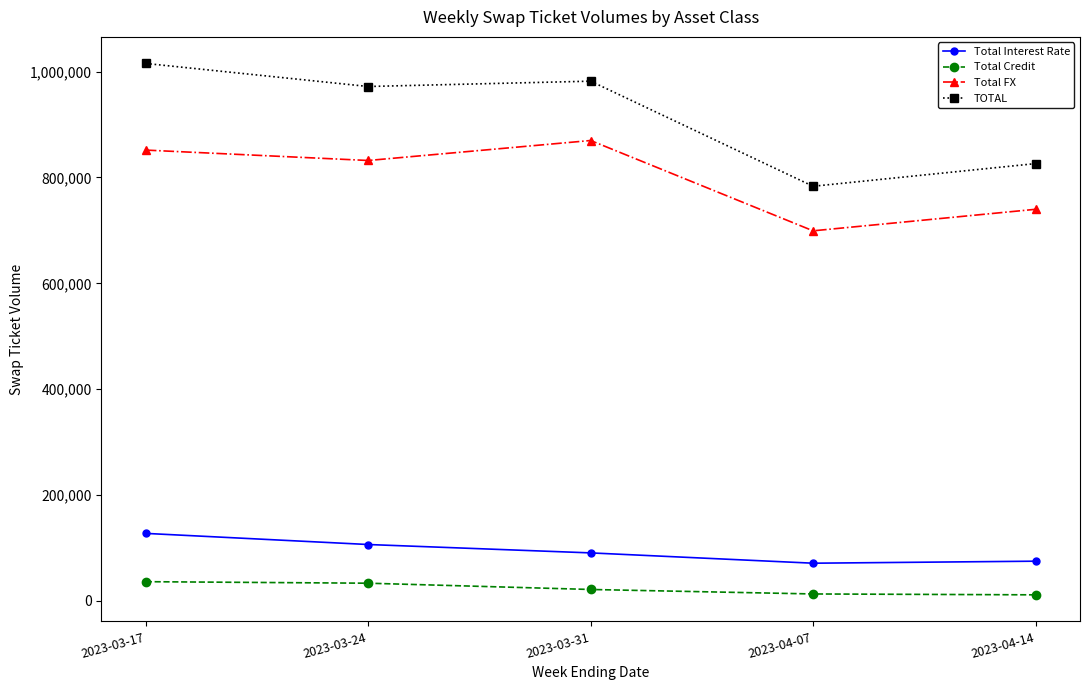

True or false: Total FX has a value of 1344168 at 2023-03-24.

False